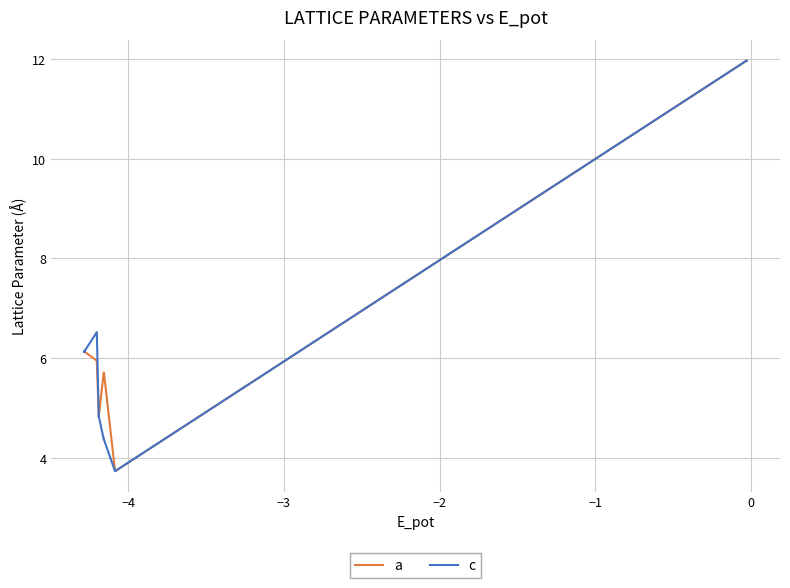

True or false: a and c cross at least once.

False